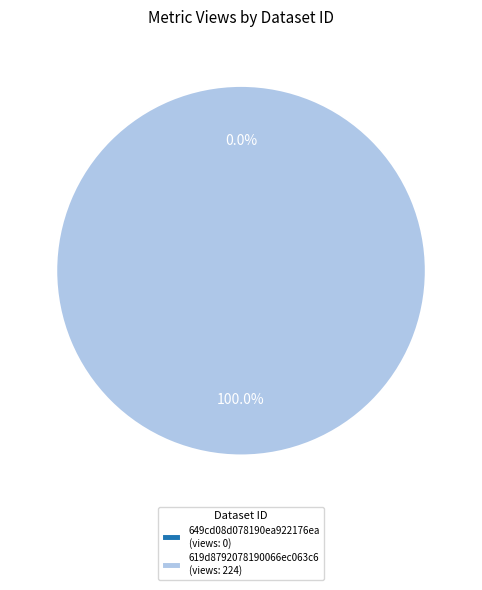

What percentage is NOT represented by 649cd08d078190ea922176ea?

100.0%